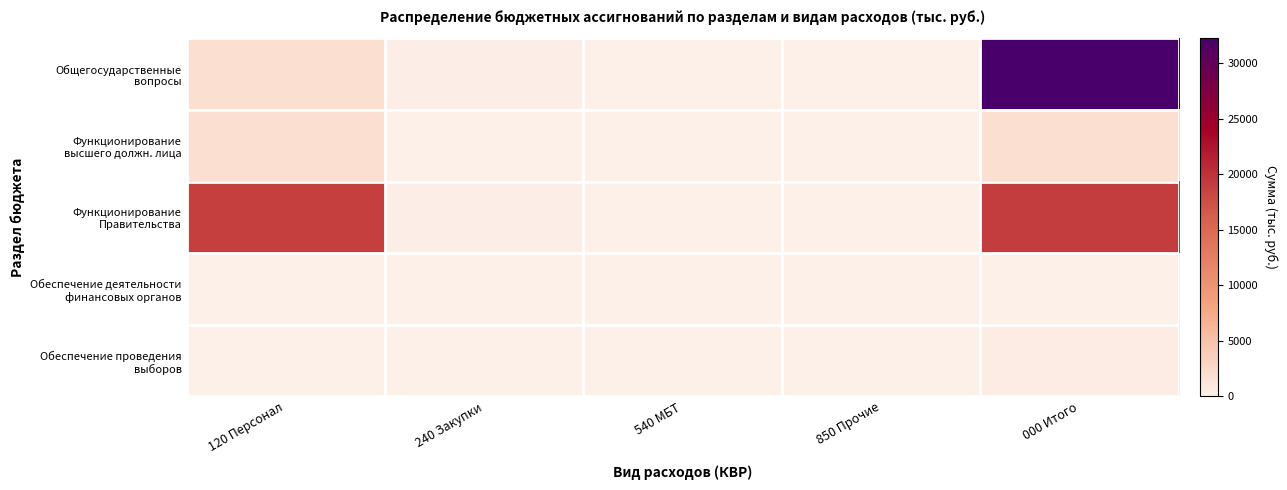

Between 120 Персонал and 850 Прочие, which series saw the biggest shift?

Функционирование Правительства